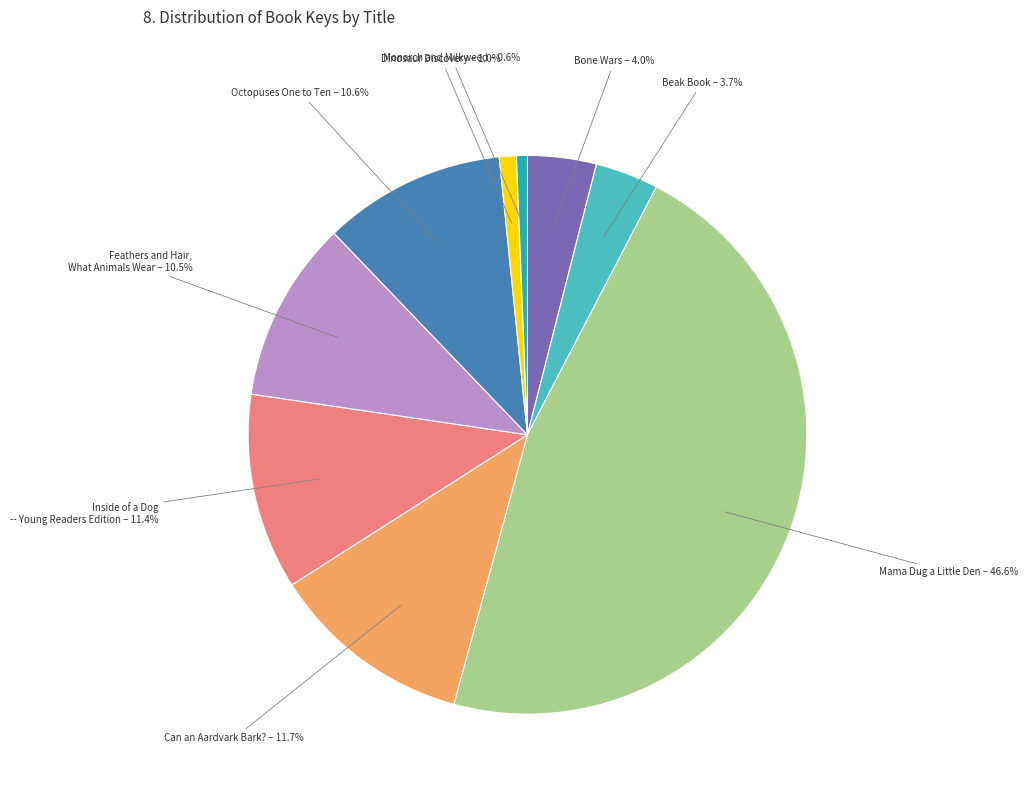

Is there a majority slice in this chart?

No